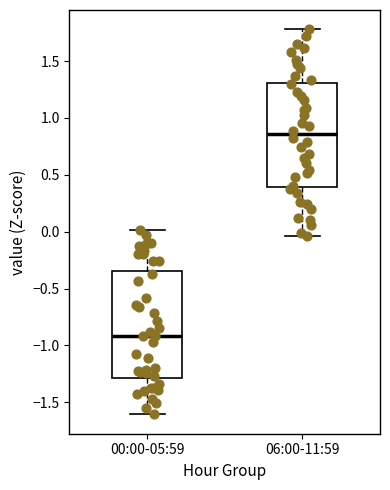

Reading left to right, transcribe this box plot: for each box, give where its median line is, the range the box spans, and where its two whiskers end, as read against the y-axis. The values are not printed on the chart, so give them approximately, as read against the axis.

00:00-05:59: median -0.90, box -1.30 to -0.35, whiskers -1.60 to 0.00
06:00-11:59: median 0.85, box 0.40 to 1.30, whiskers -0.05 to 1.80